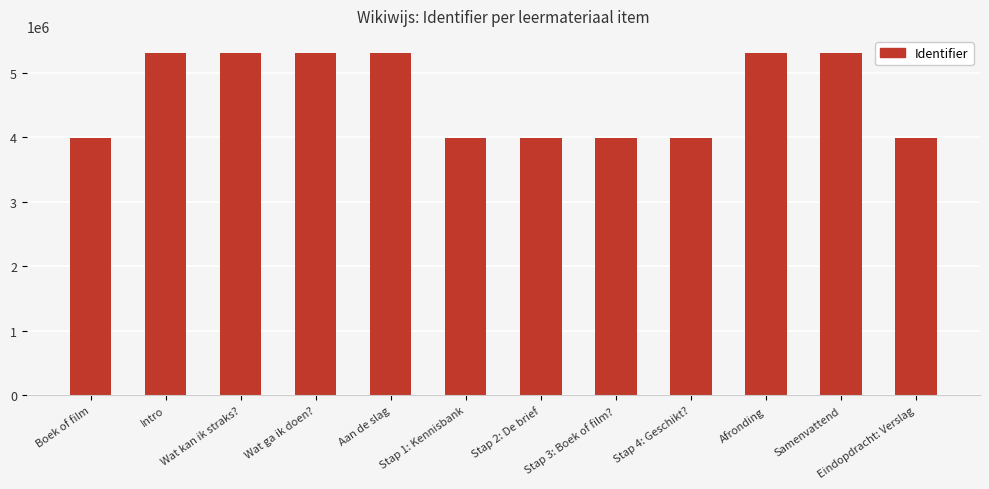

What is the value of the 6th bar from the left?

3989911